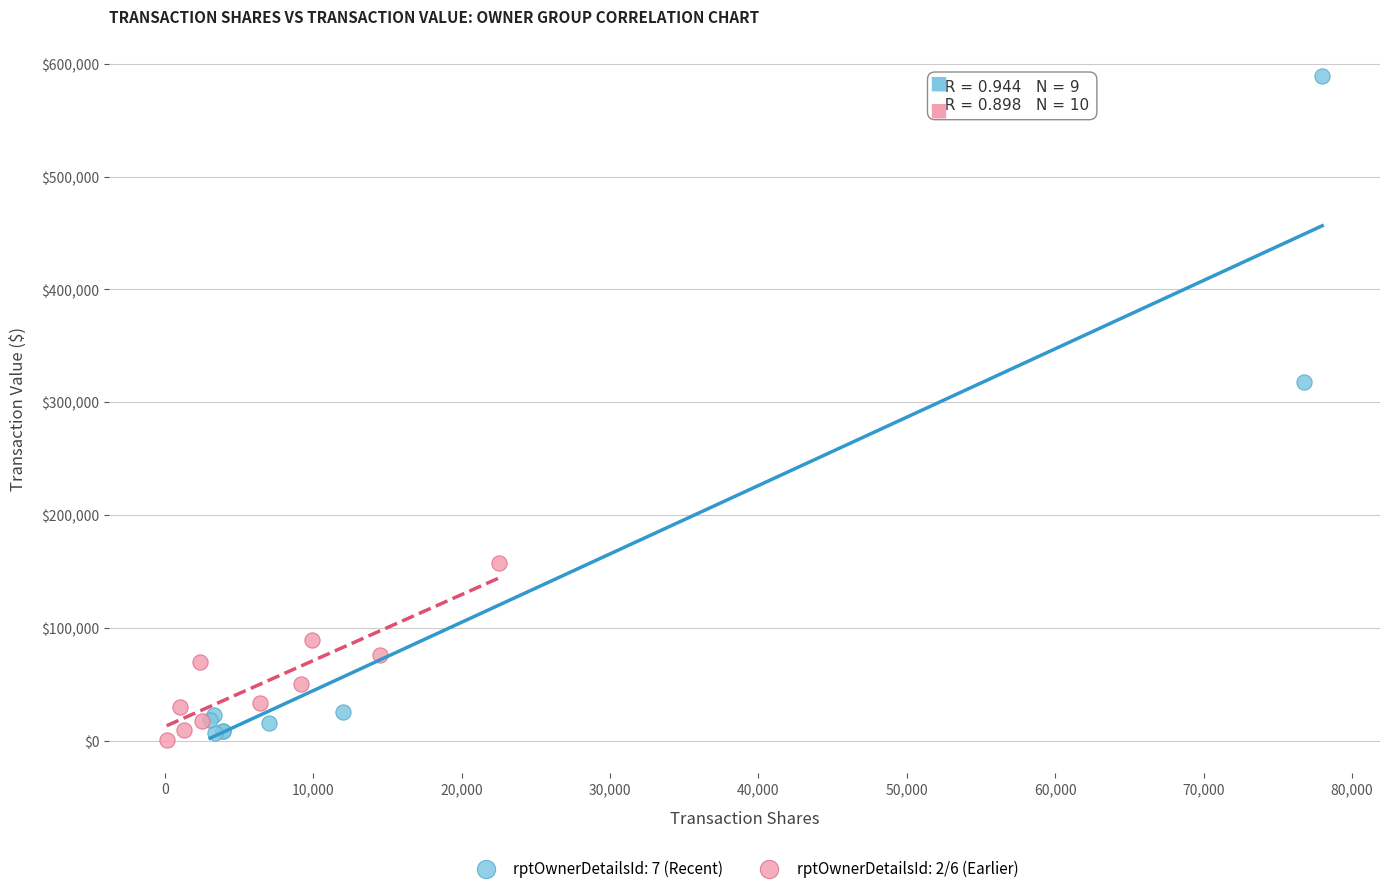

Which series has the largest Y range (max minus min)?

rptOwnerDetailsId: 7 (Recent)